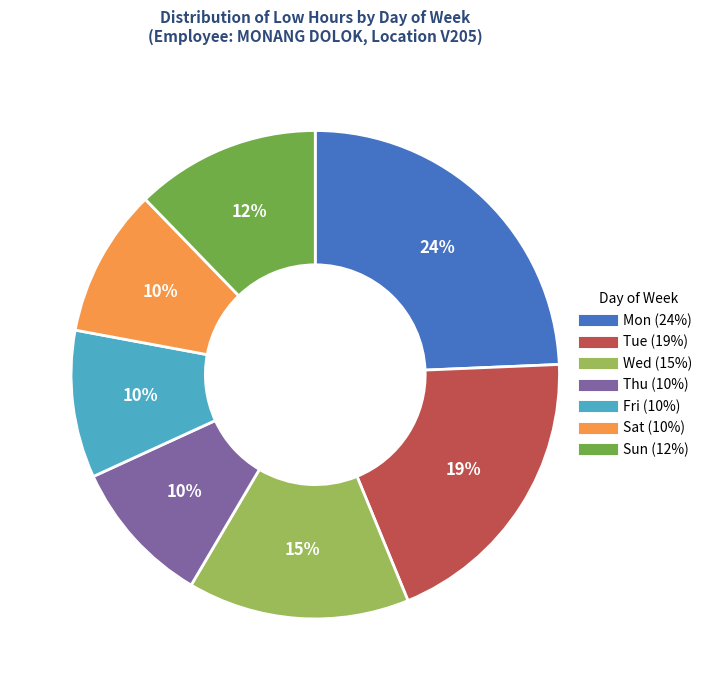

Does any single category account for the majority?

No